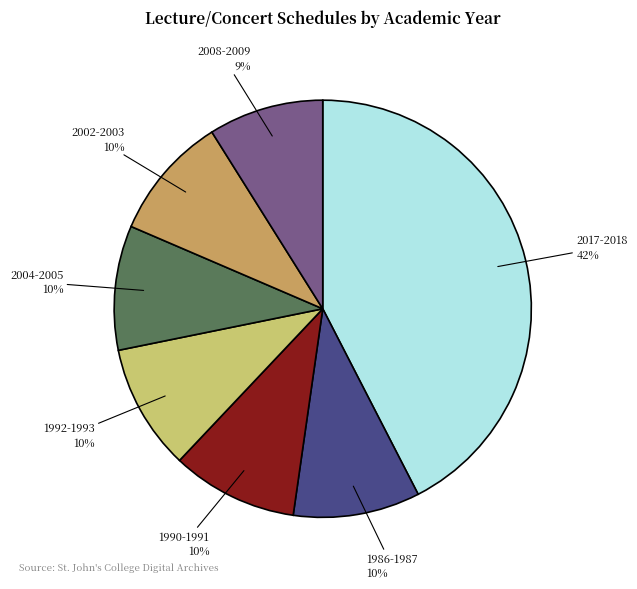

To the nearest percent, what is the average slice percentage?

14%